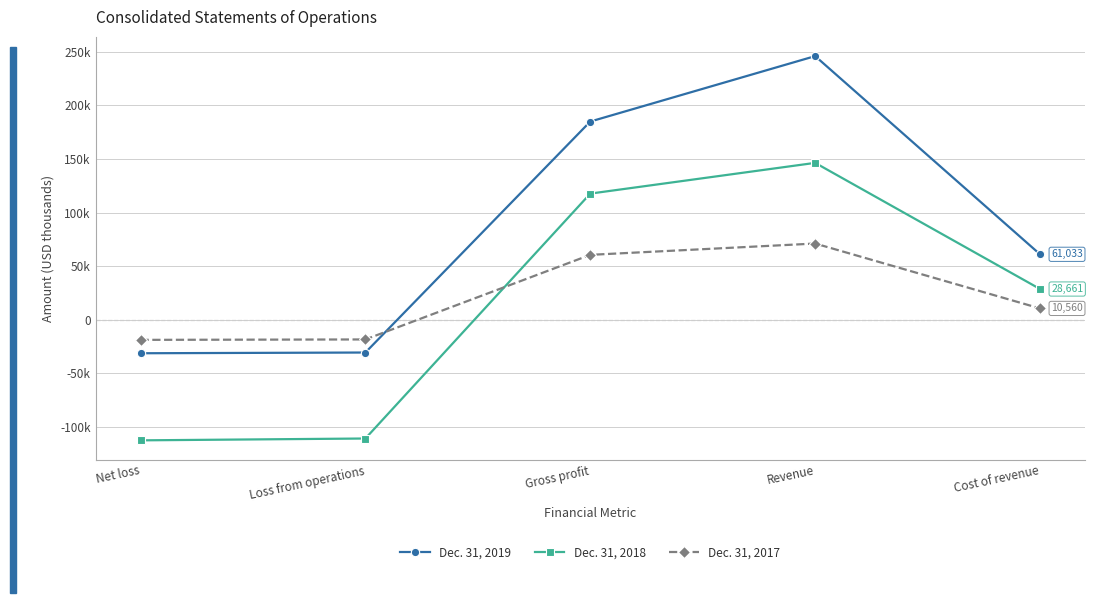

At which label does Dec. 31, 2017 reach its peak?

Revenue